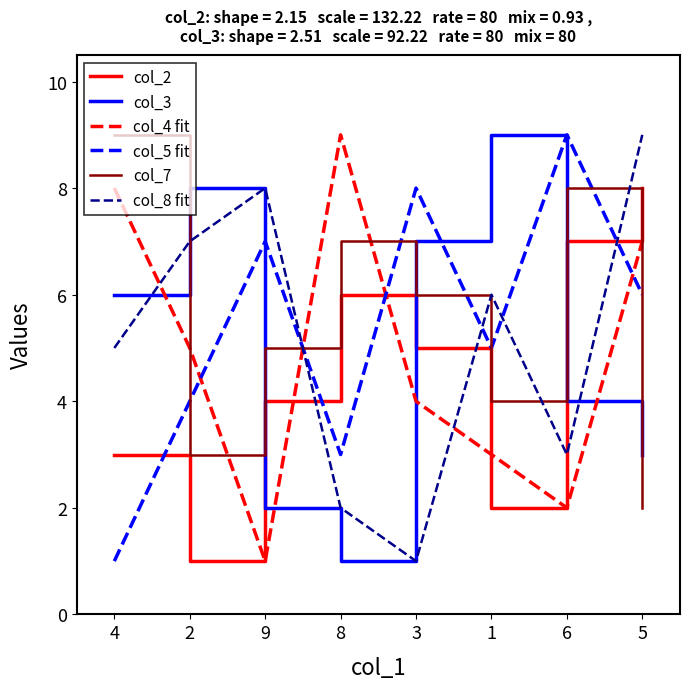

True or false: col_2 and col_5 fit cross at least once.

True